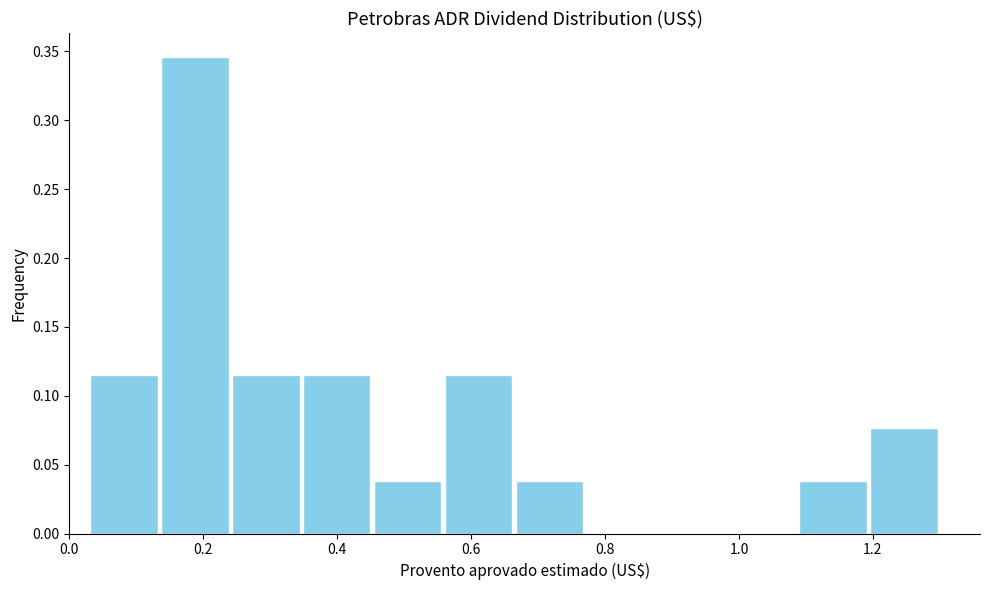

Reading left to right, transcribe this chart: for each bar, give the range it covers on the x-axis and its height. Neither the bar edges nor the heights are printed on the chart, so give them approximately, as read against the axes.

0.02 to 0.14: 0.115
0.14 to 0.24: 0.345
0.24 to 0.34: 0.115
0.34 to 0.46: 0.115
0.46 to 0.56: 0.040
0.56 to 0.66: 0.115
0.66 to 0.76: 0.040
0.76 to 0.88: 0
0.88 to 0.98: 0
0.98 to 1.08: 0
1.08 to 1.20: 0.040
1.20 to 1.30: 0.075